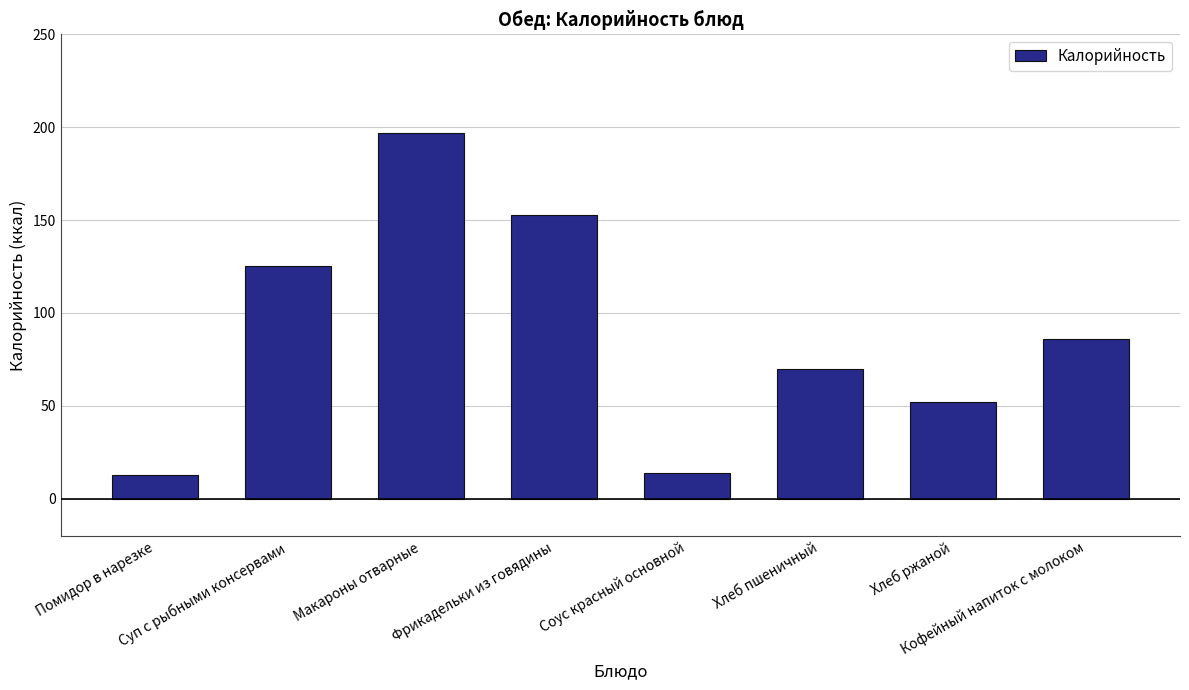

What is the label of the 6th bar from the left?

Хлеб пшеничный